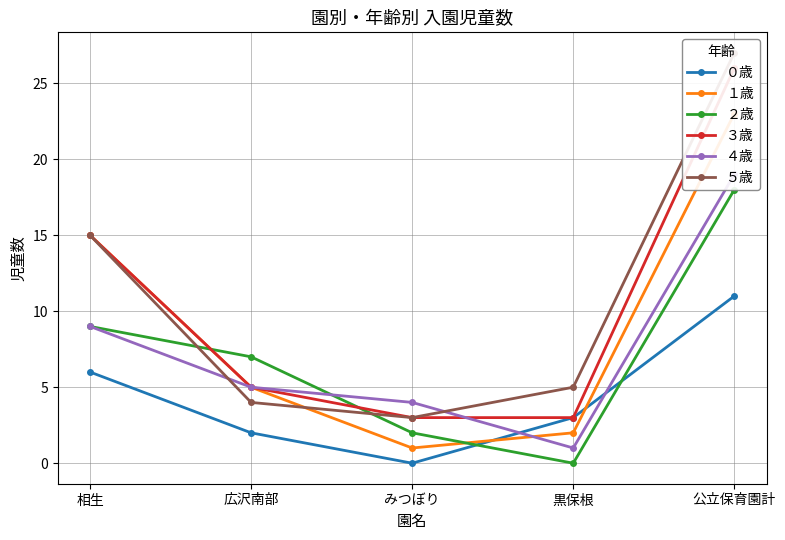

Does the chart display data point markers on the line(s)?

Yes